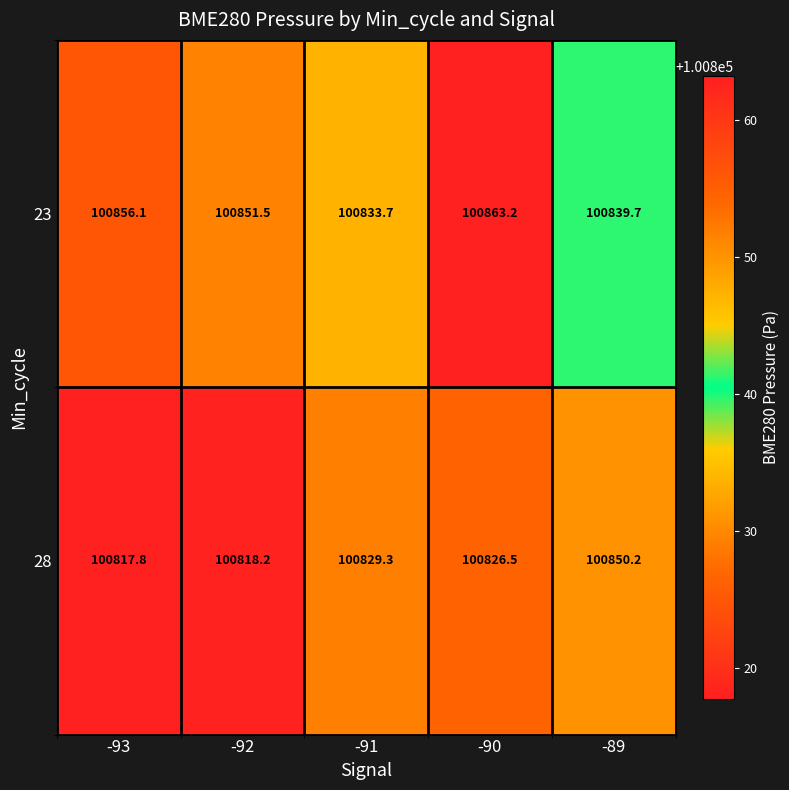

At which label does 23 reach its minimum?

-91